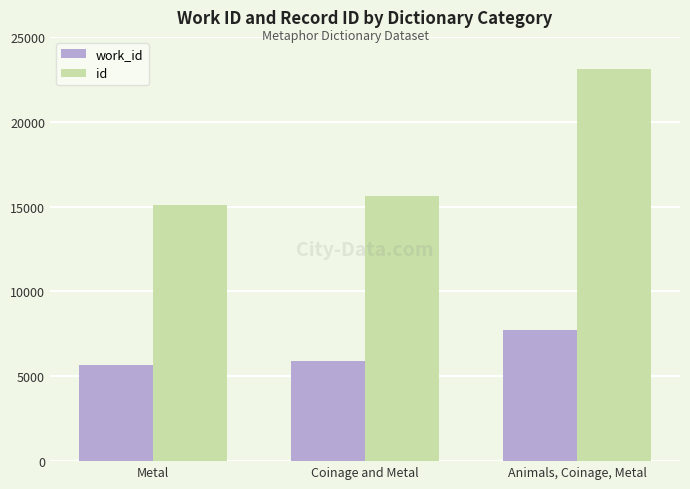

What is the smallest value displayed?

5658